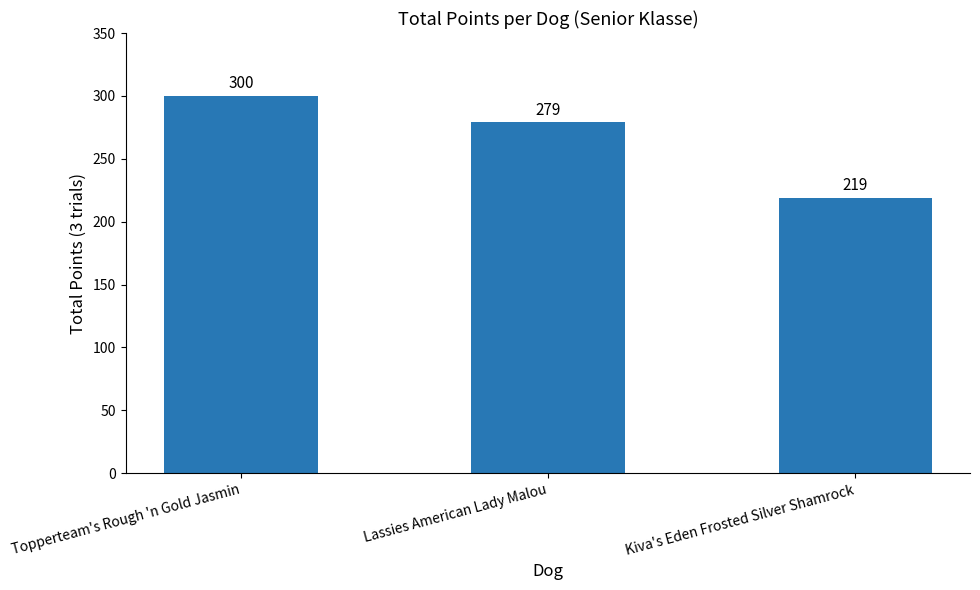

Which has a higher value, Topperteam's Rough 'n Gold Jasmin or Kiva's Eden Frosted Silver Shamrock?

Topperteam's Rough 'n Gold Jasmin